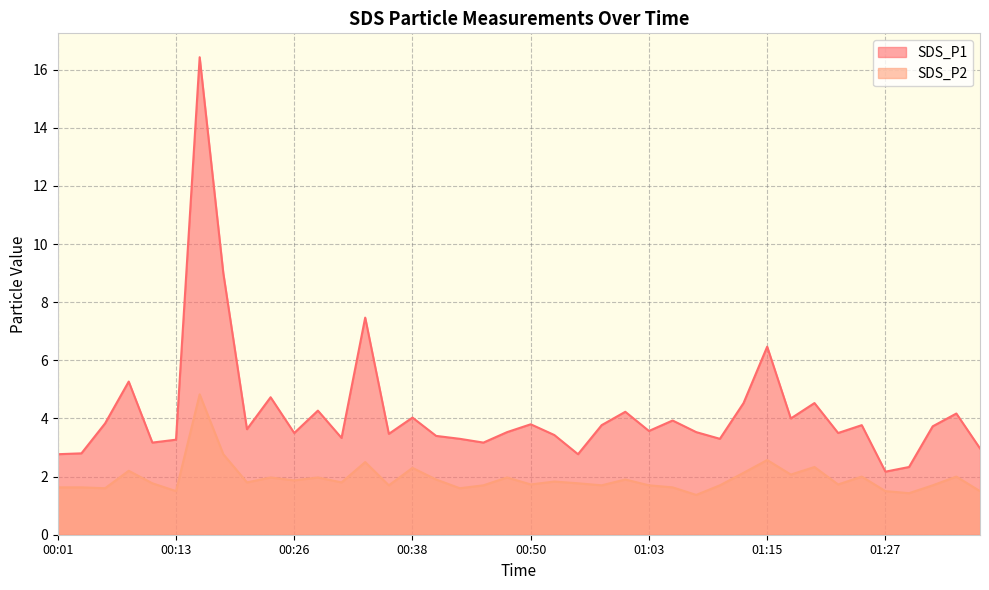

What is the label of the 21st point from the right?

00:48